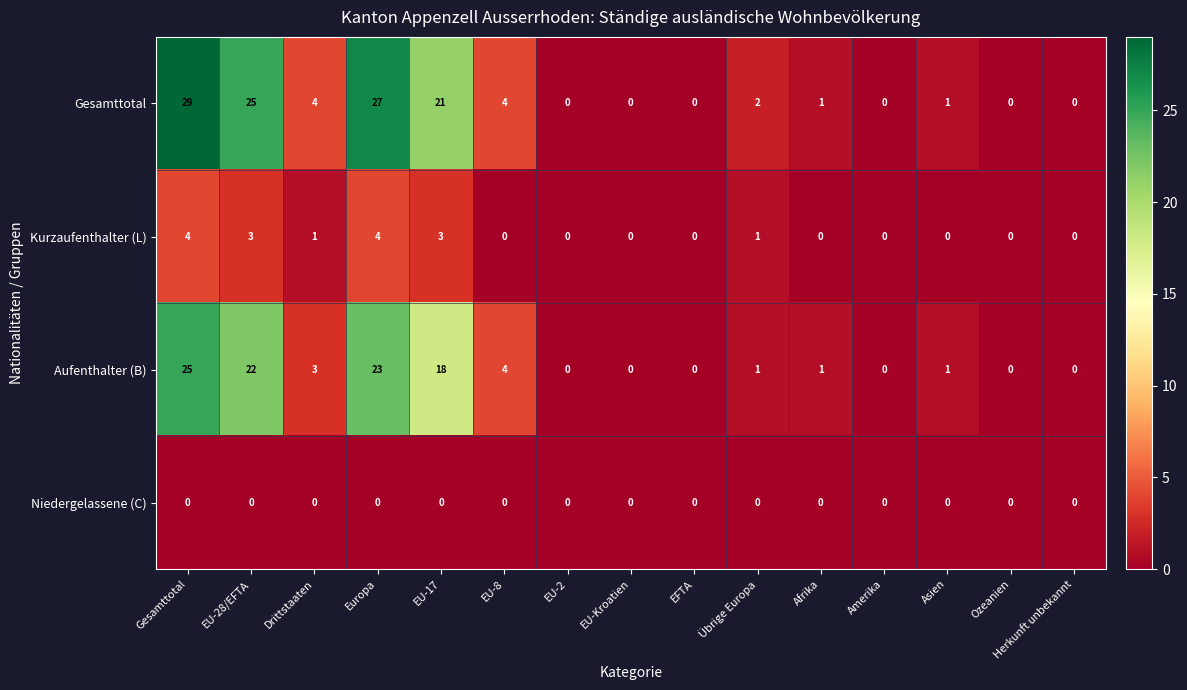

Which category has the highest value across all series?

Gesamttotal